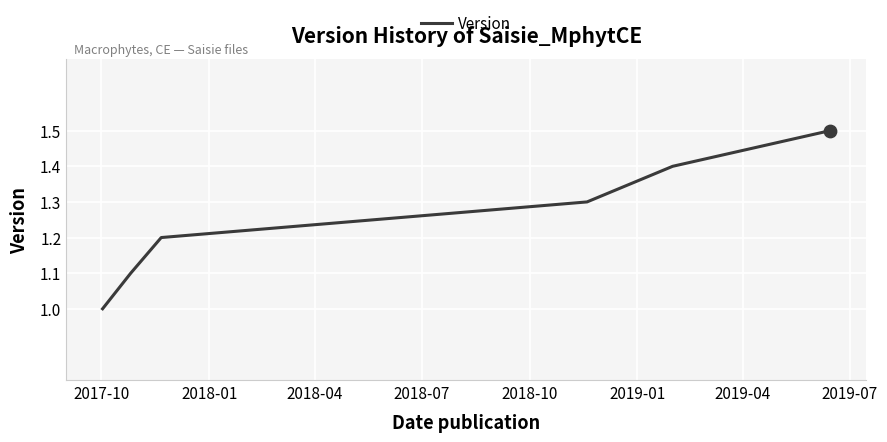

True or false: there are more than 1 points higher than both neighbors.

False